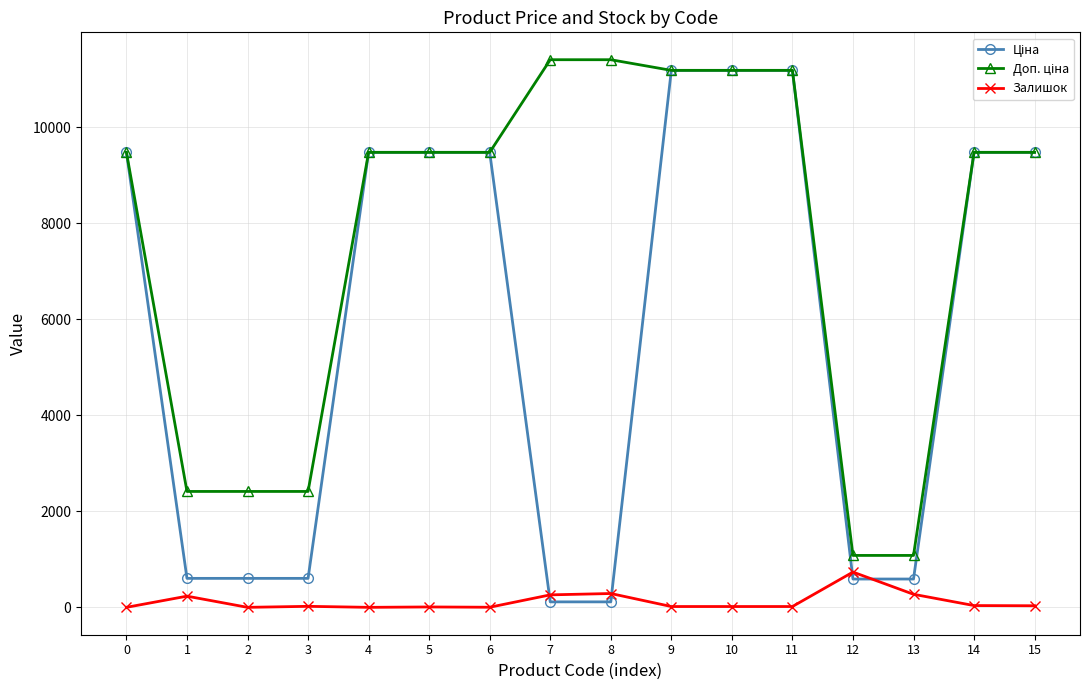

What is the maximum value for Залишок?

735.0